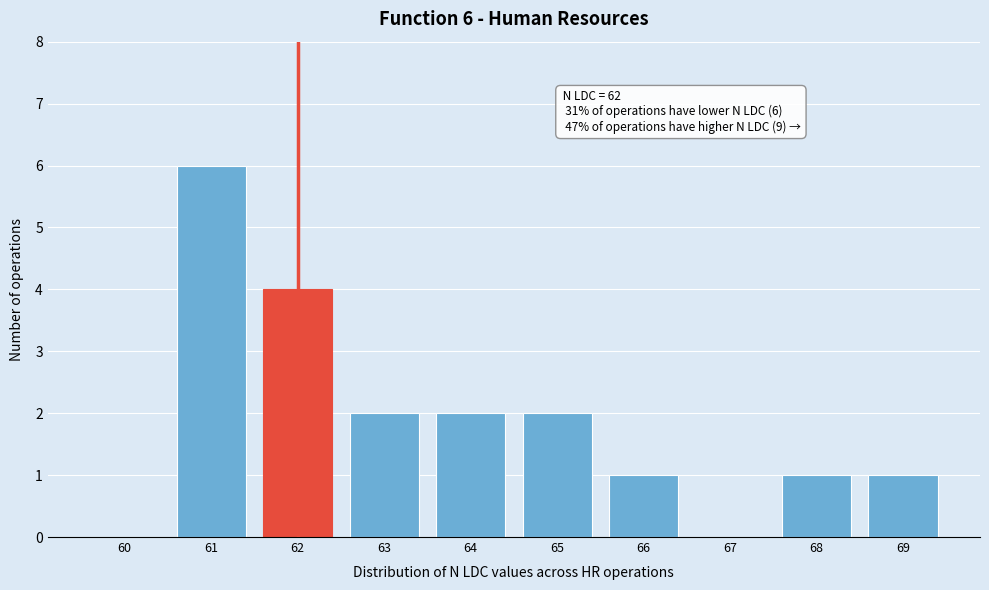

Reading left to right, transcribe all the data shown in this chart.

60=0	61=6	62=4	63=2	64=2	65=2	66=1	67=0	68=1	69=1